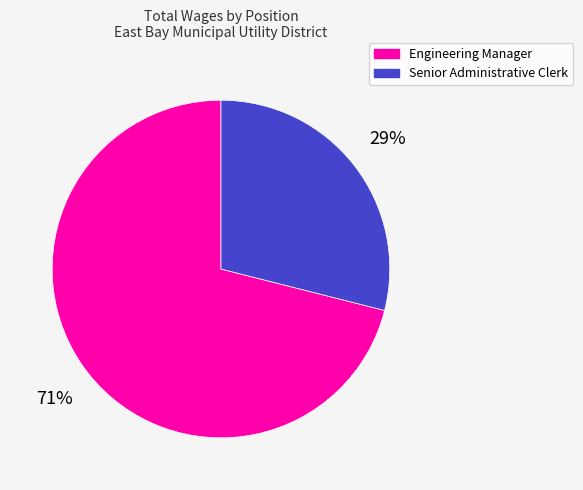

Which category has the biggest portion of the pie?

Engineering Manager